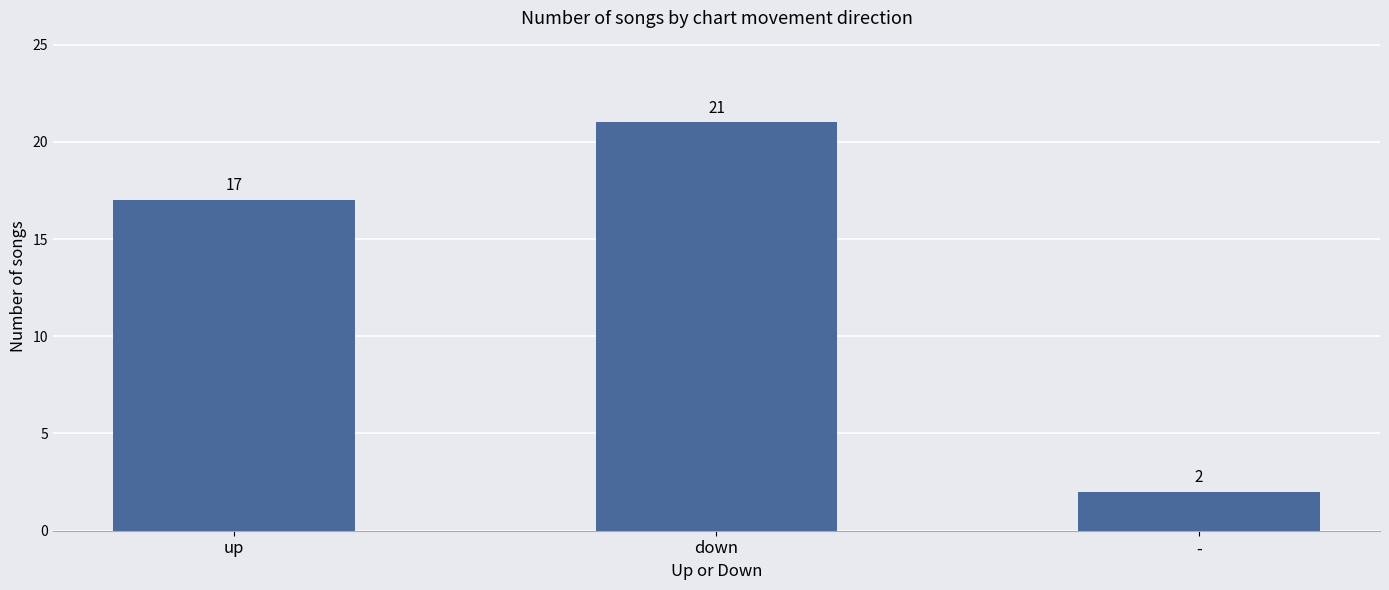

Approximately how many times larger is the value at up compared to down?

0.8